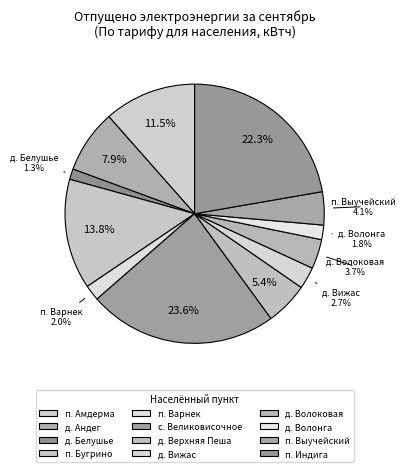

Is п. Амдерма the majority of the pie?

No